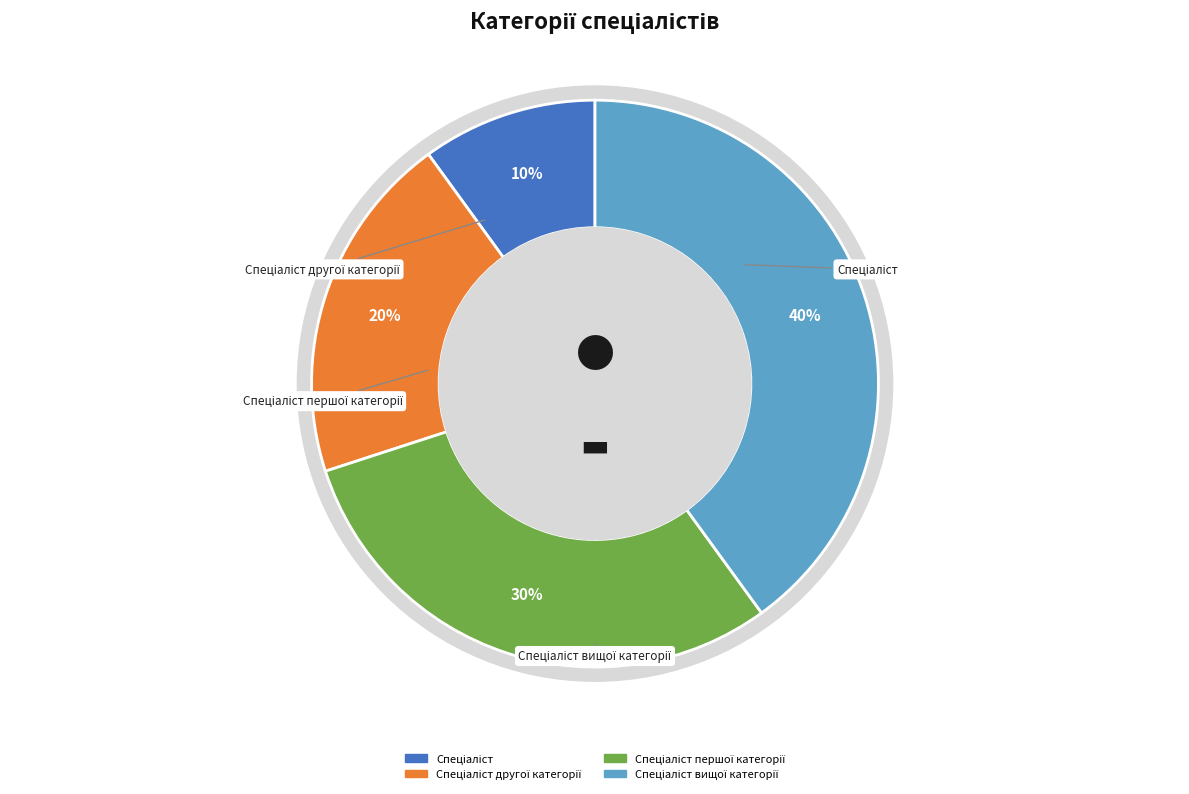

Which category has the smallest portion of the pie?

Спеціаліст